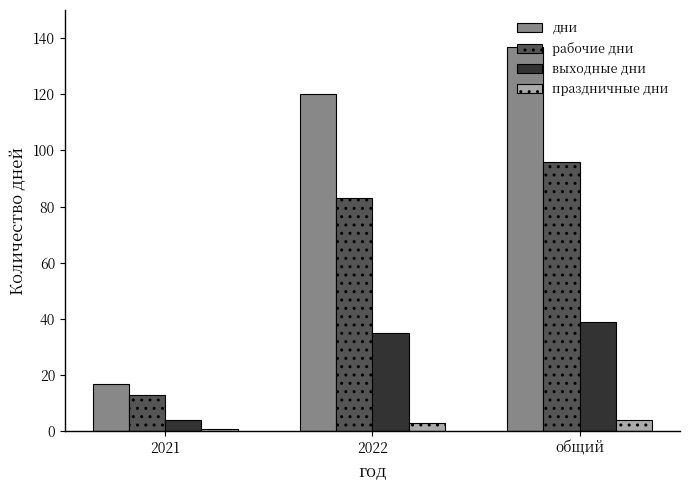

What are all the series names shown in the legend?

дни, рабочие дни, выходные дни, праздничные дни